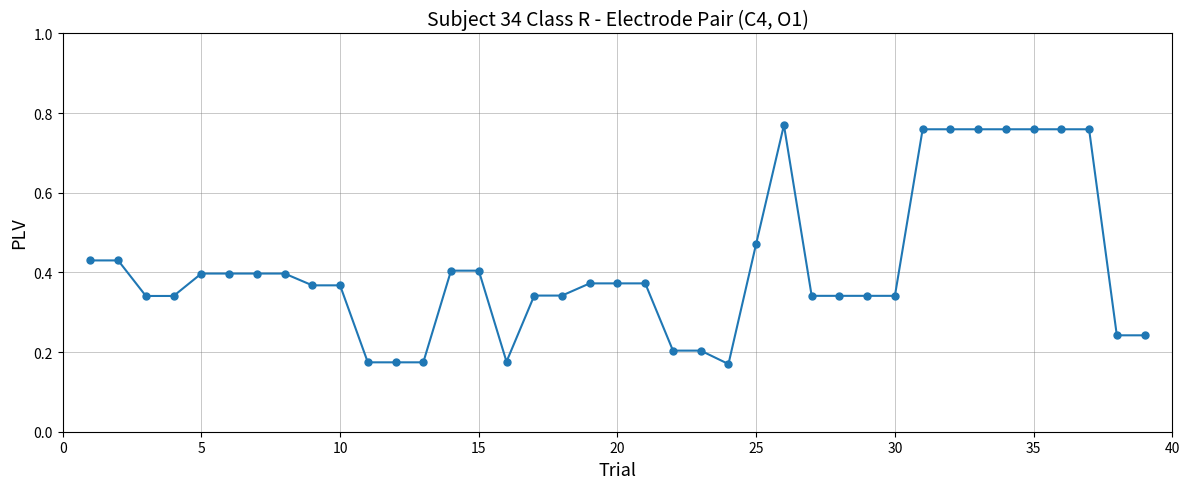

What is the sum of all values?

16.2